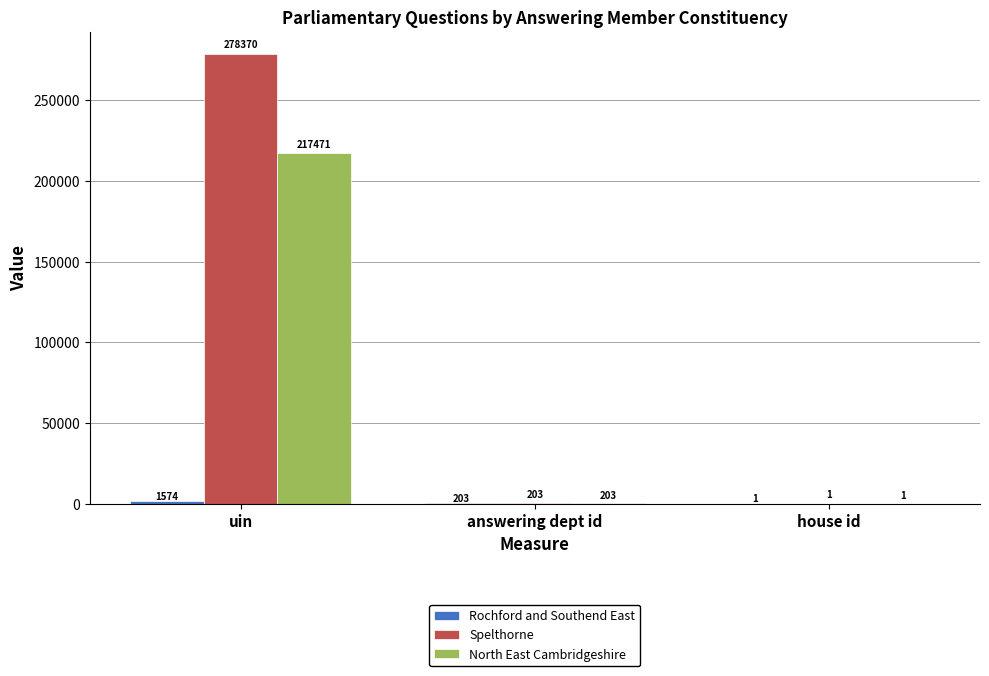

Which category has the highest value in the North East Cambridgeshire series?

uin